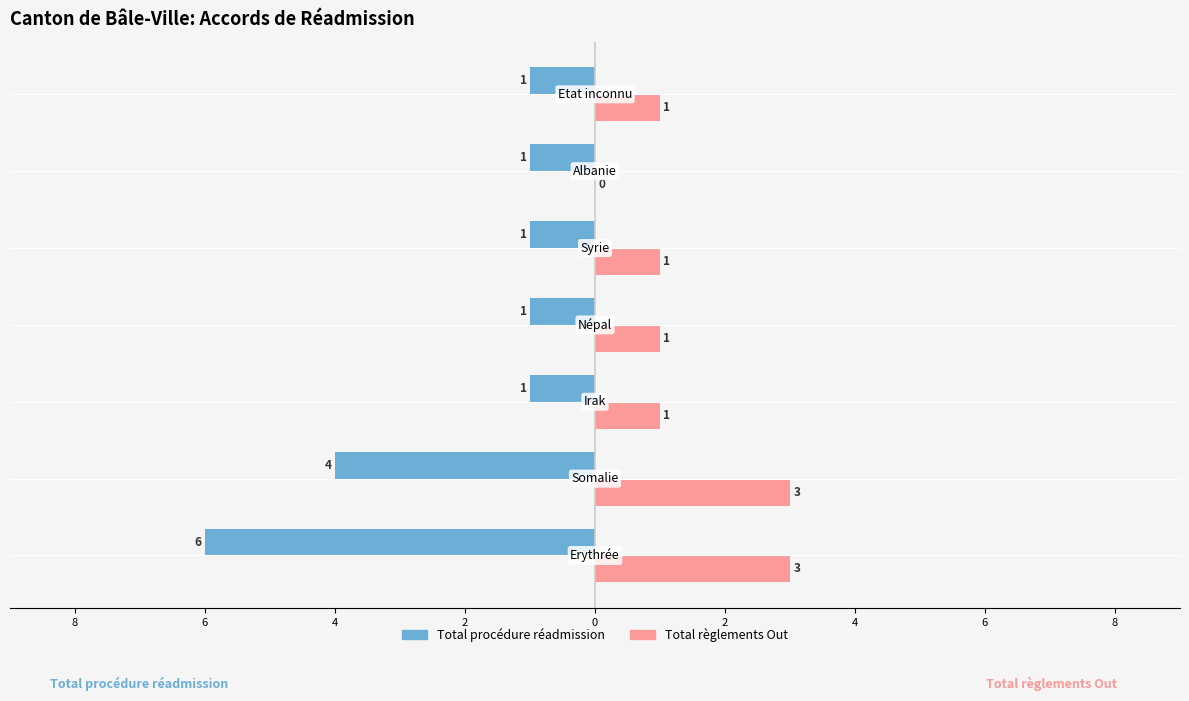

What are all the series names shown in the legend?

Total procédure réadmission, Total règlements Out